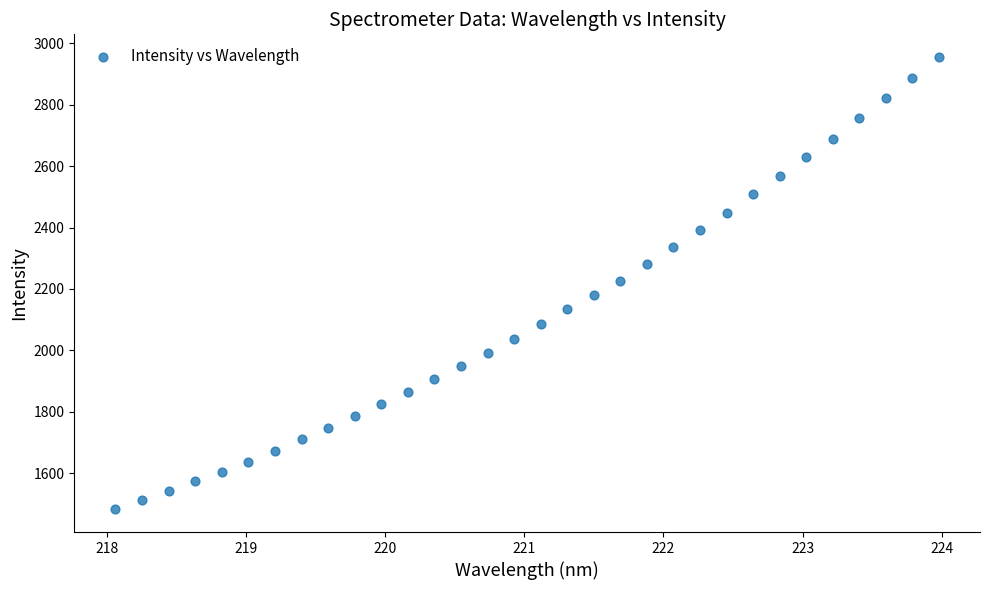

What is the range of Y values (max minus min)?

1474.8